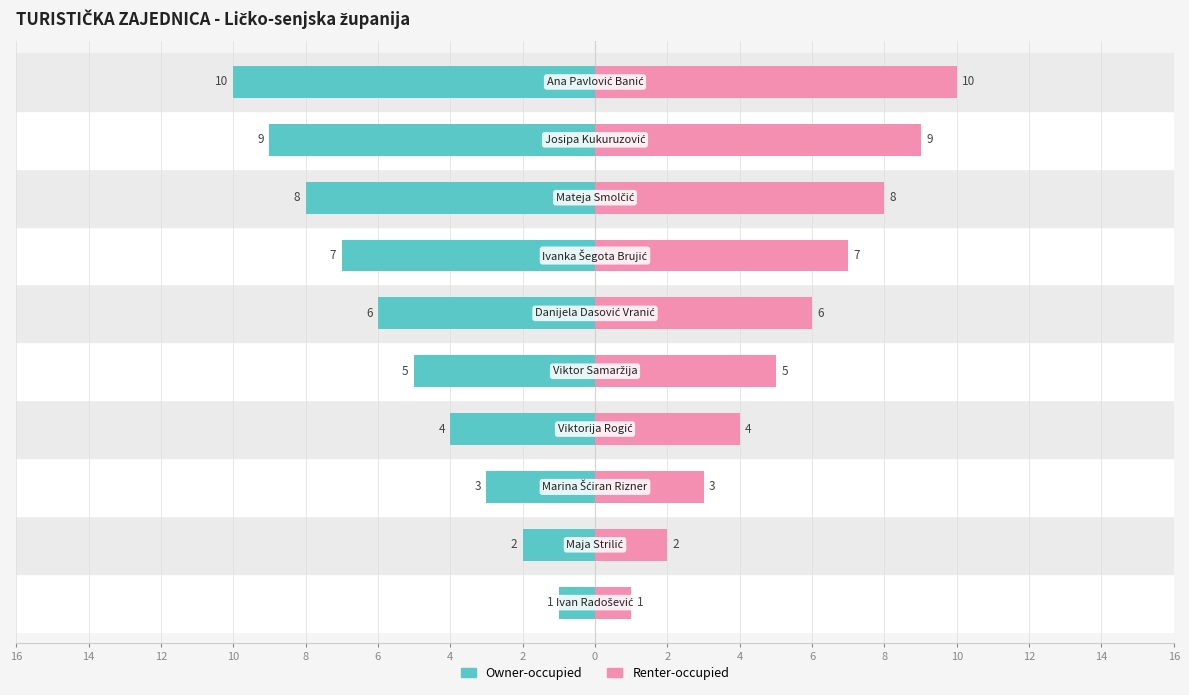

Which series has the largest total across all categories?

Renter-occupied